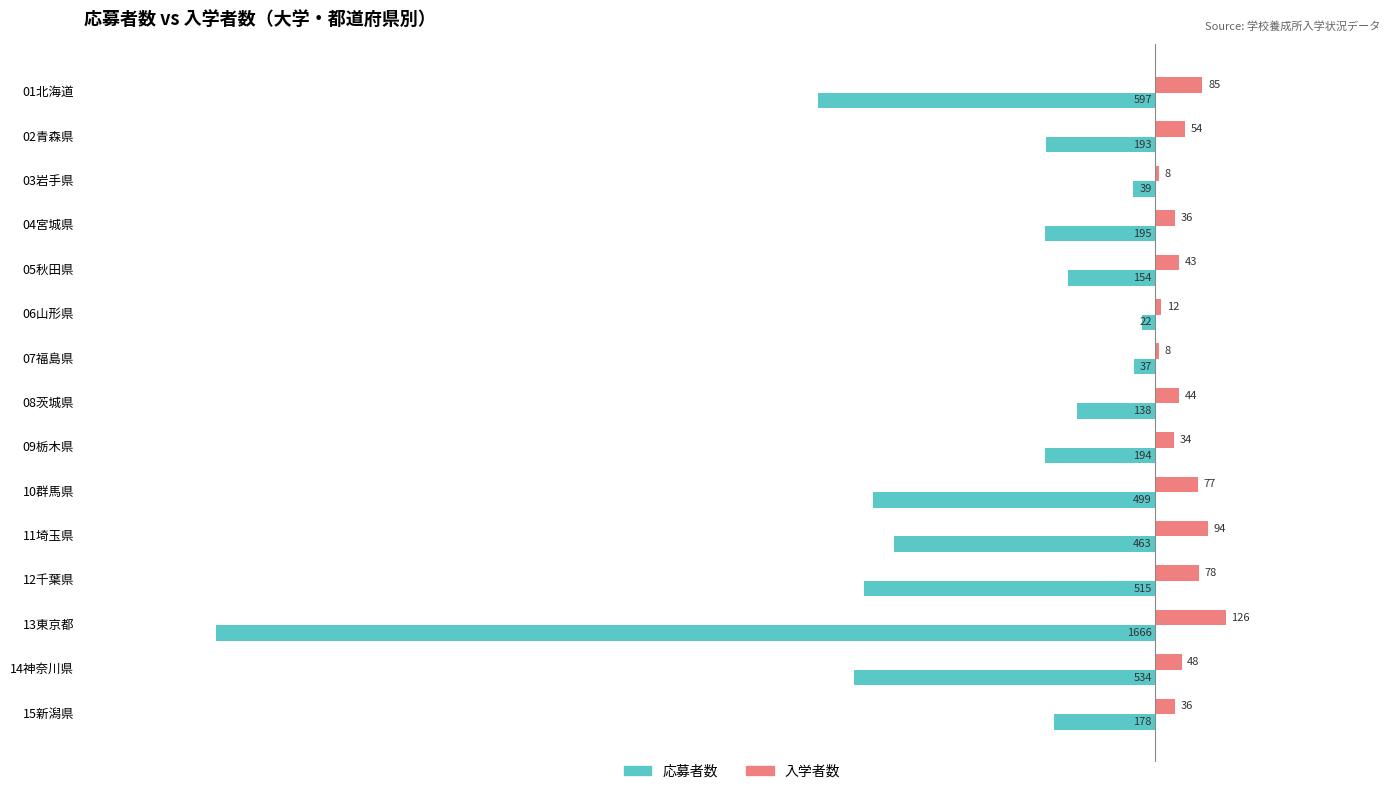

Which series has the largest total across all categories?

入学者数